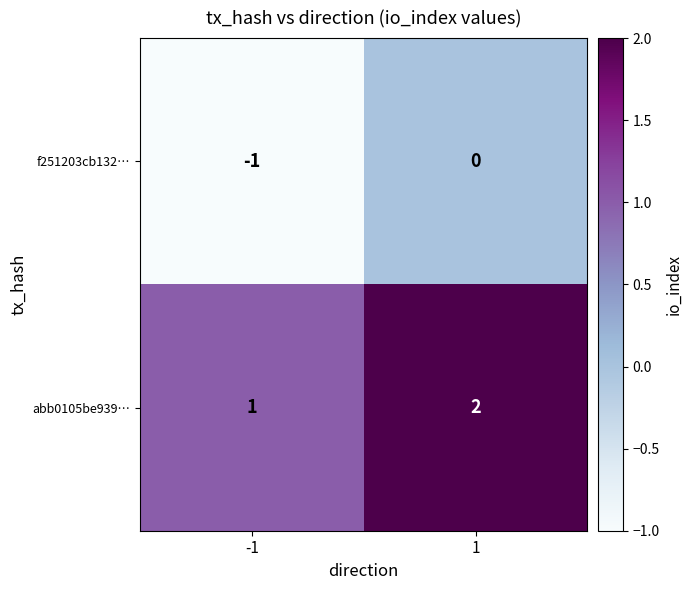

Rank the series by their maximum value, from highest to lowest.

abb0105be939…, f251203cb132…